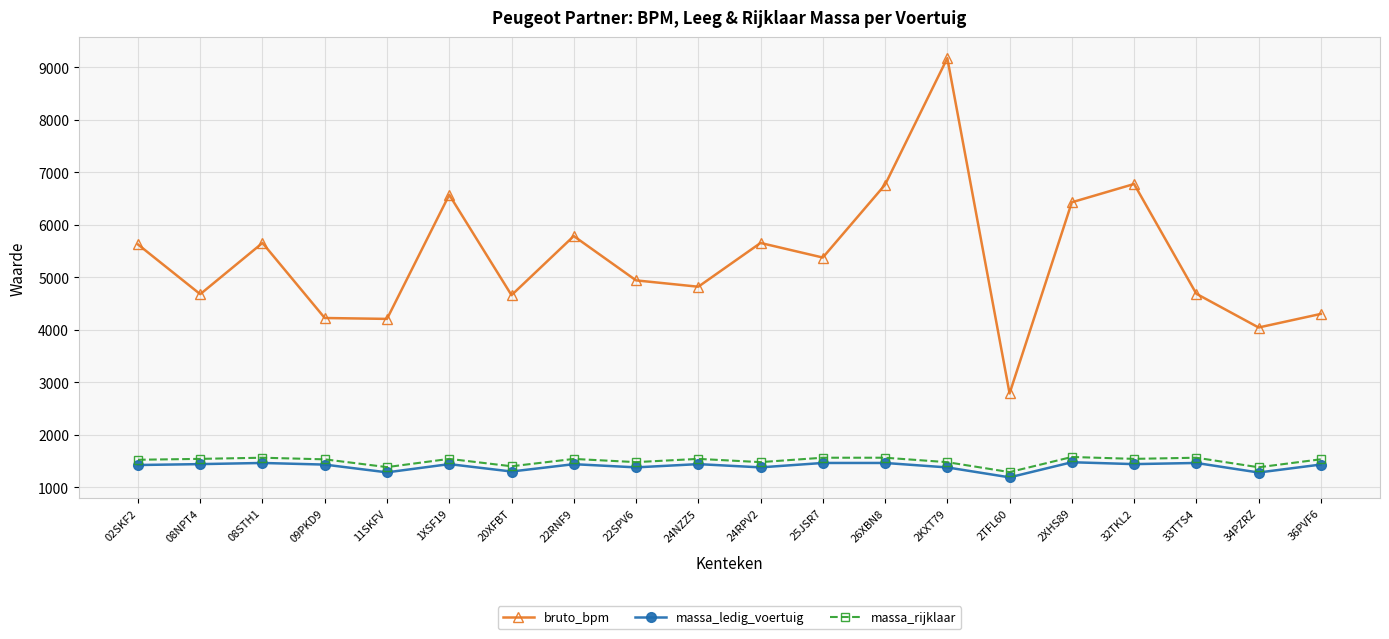

True or false: massa_rijklaar and massa_ledig_voertuig intersect in this chart.

False